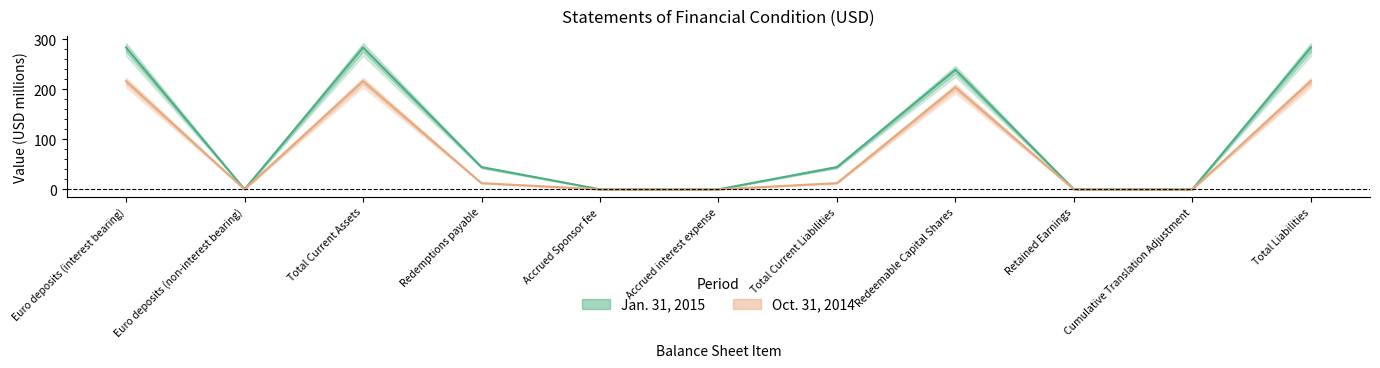

What is the label of the 6th point from the left?

Accrued interest expense